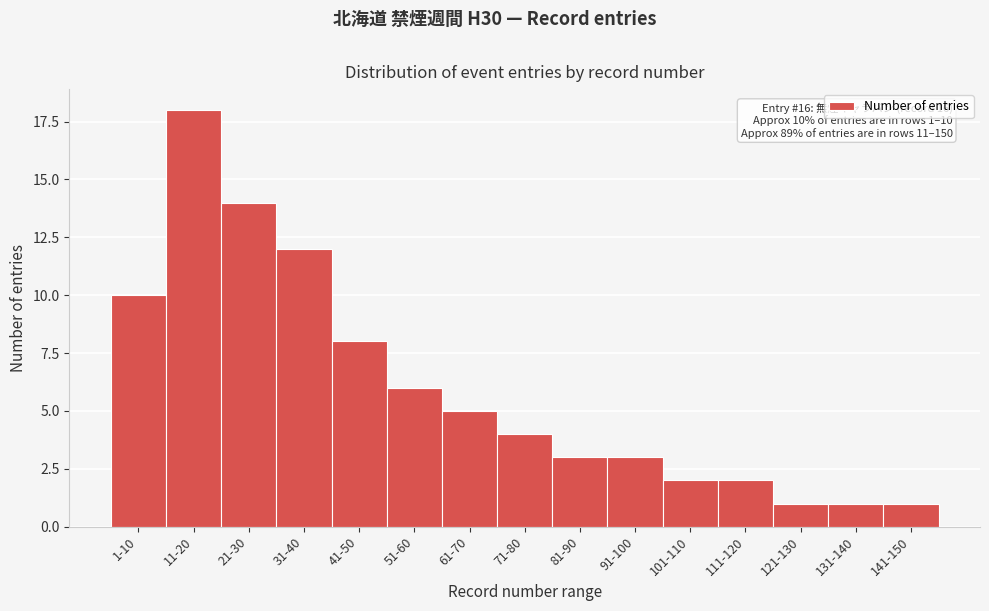

Reading right to left, extract all data points from this chart.

141-150=1	131-140=1	121-130=1	111-120=2	101-110=2	91-100=3	81-90=3	71-80=4	61-70=5	51-60=6	41-50=8	31-40=12	21-30=14	11-20=18	1-10=10